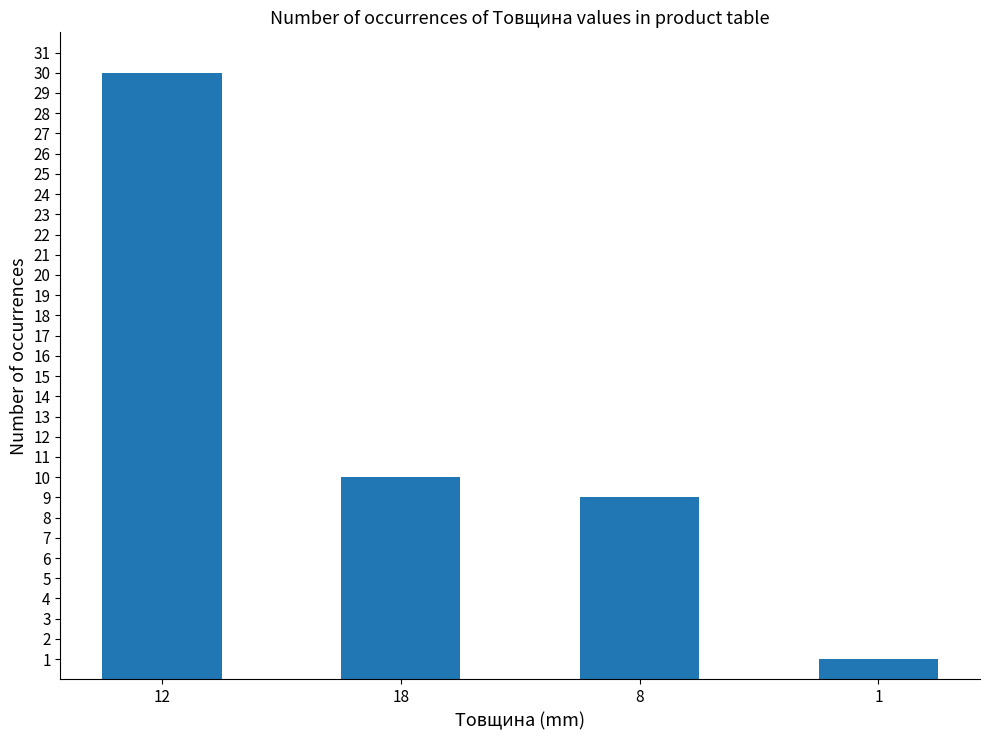

What is the change in value from 12 to 8?

-21